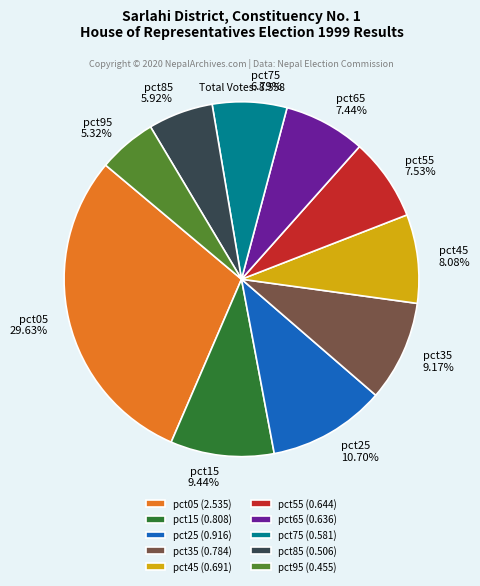

What percentage is the pct25 slice, to the nearest percent?

11%